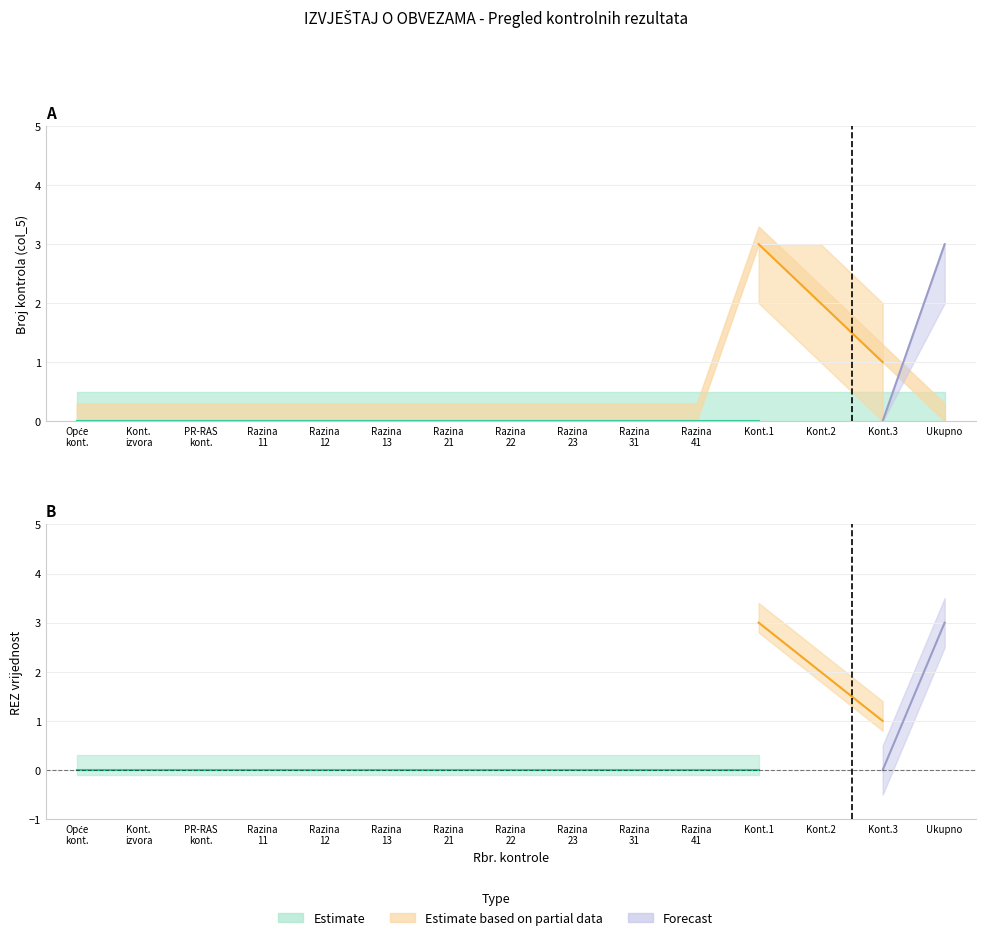

What is the maximum value for Forecast?

3